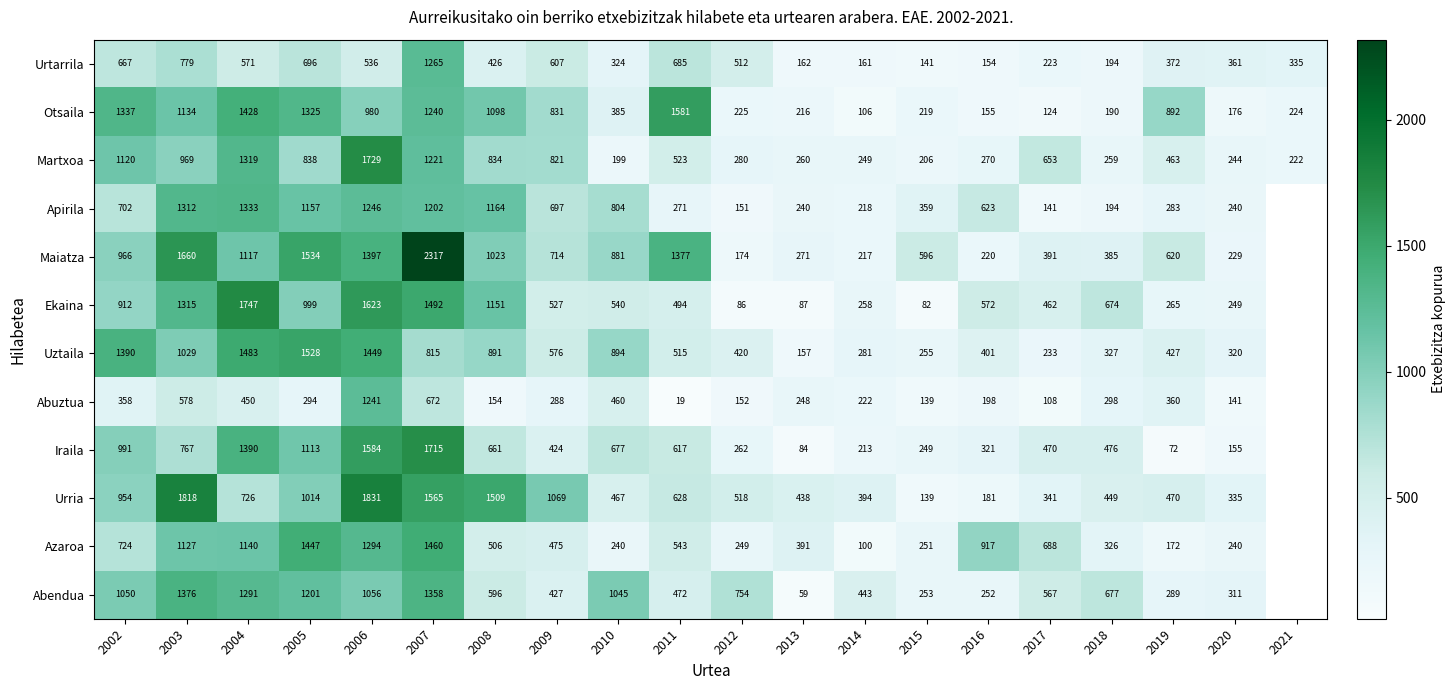

The Abuztua series shows 770.5 at 2010. True or false?

False